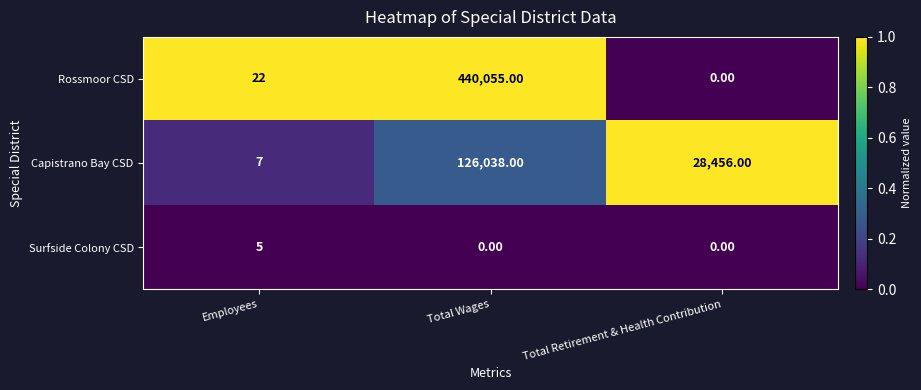

Rank the series by their maximum value, from highest to lowest.

Rossmoor CSD, Capistrano Bay CSD, Surfside Colony CSD